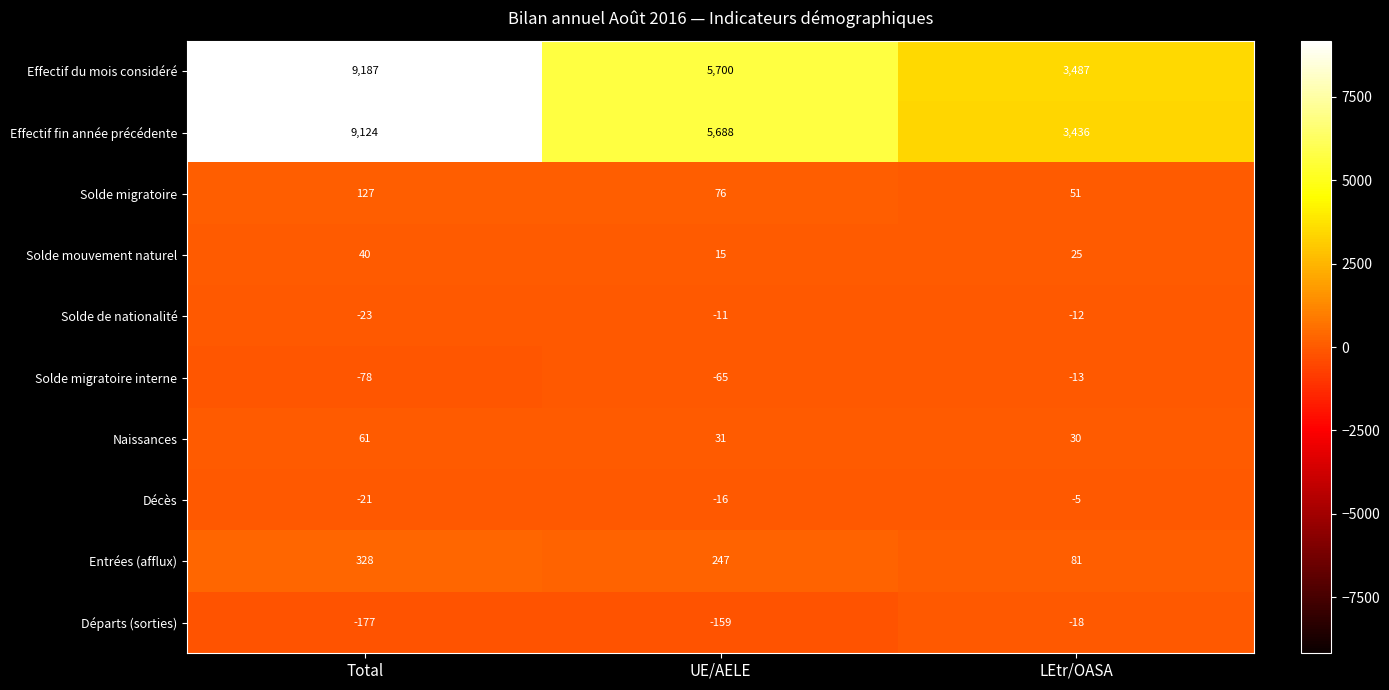

What is the difference between the highest and lowest values at LEtr/OASA?

3505